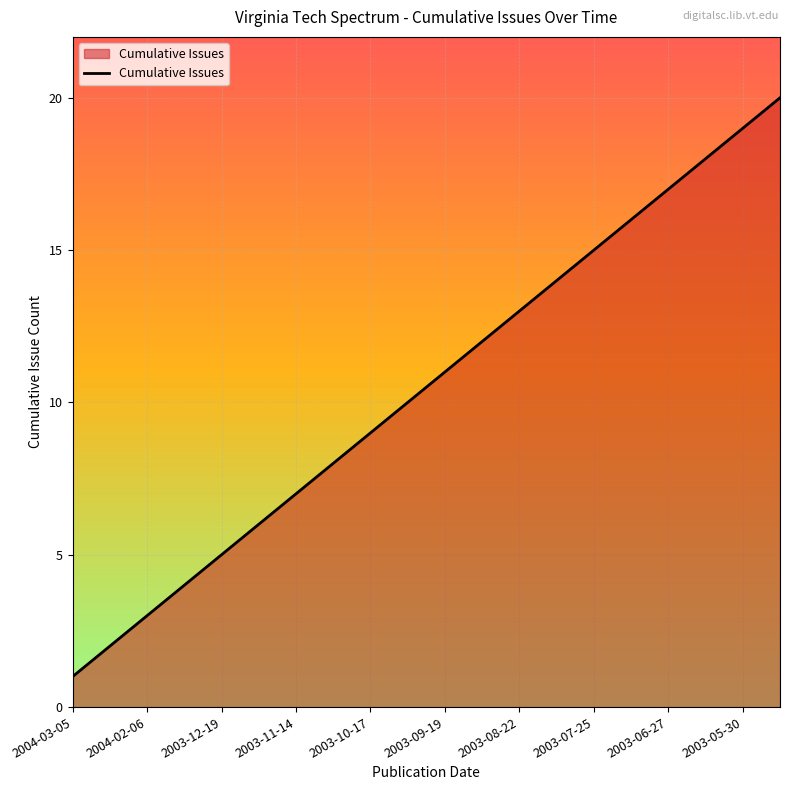

What is the difference between the maximum and second lowest values?

18